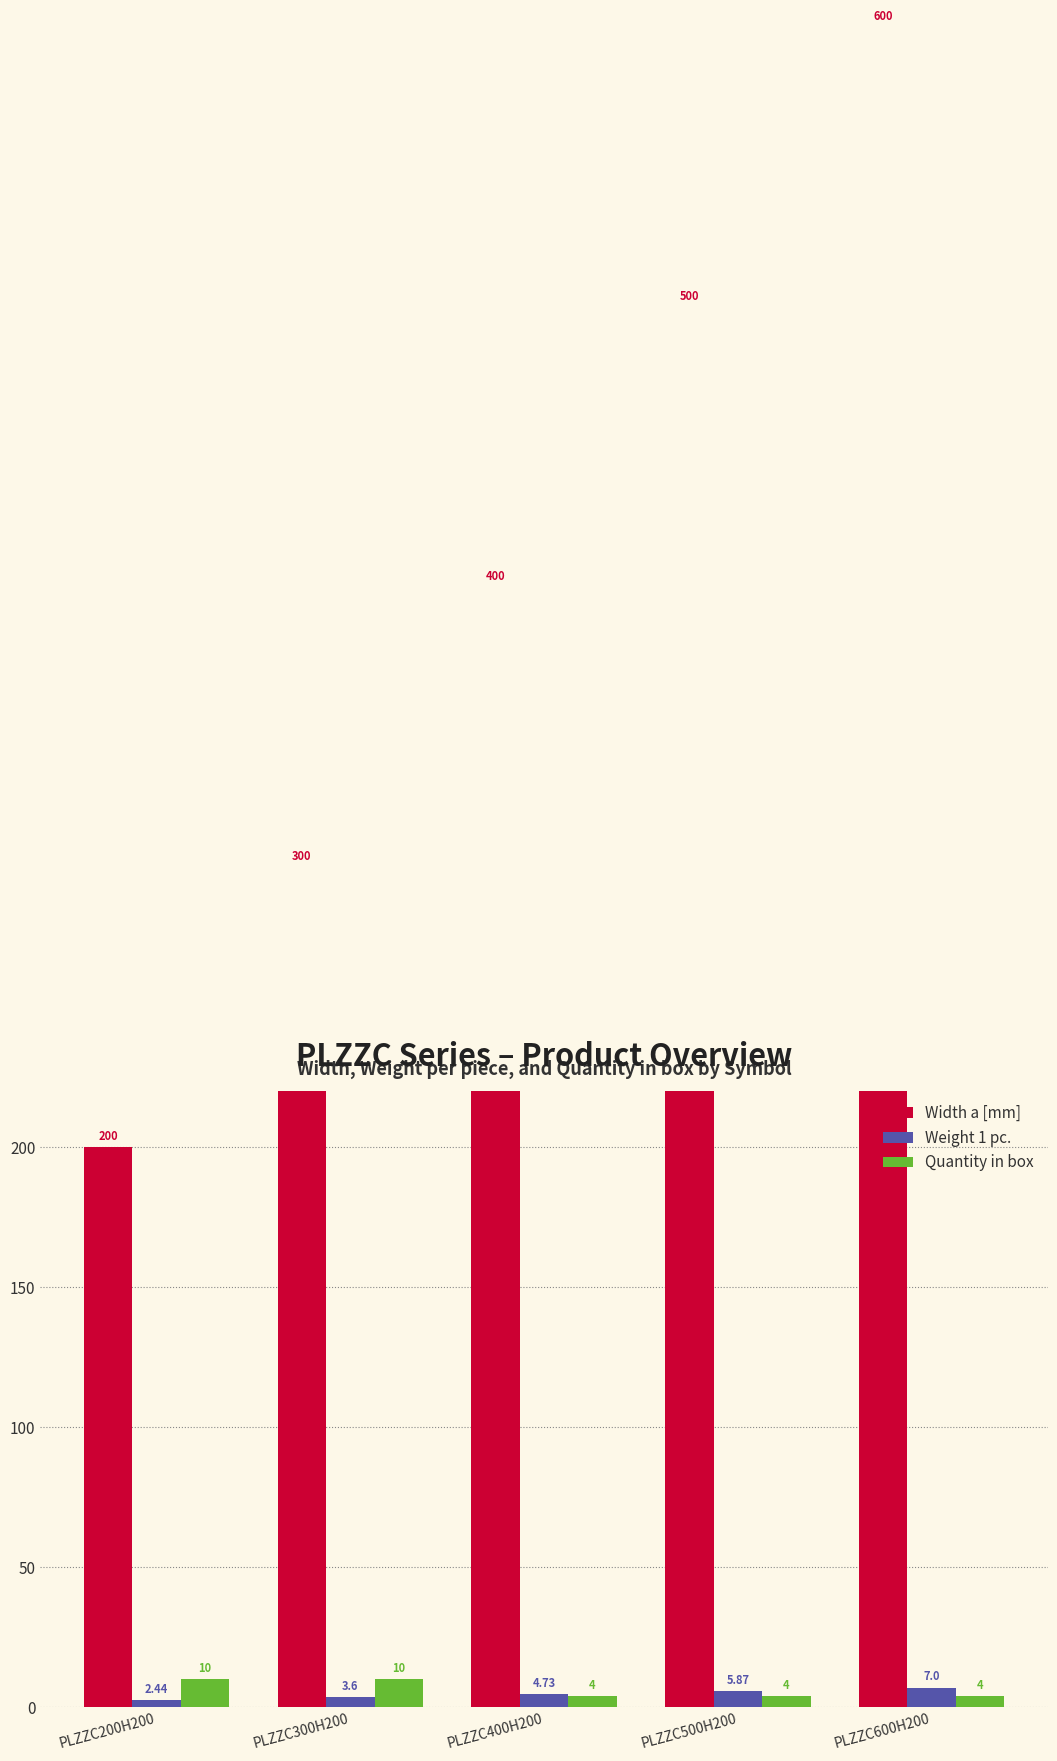

Is it true that Weight 1 pc. equals 6.2 at PLZZC300H200?

False